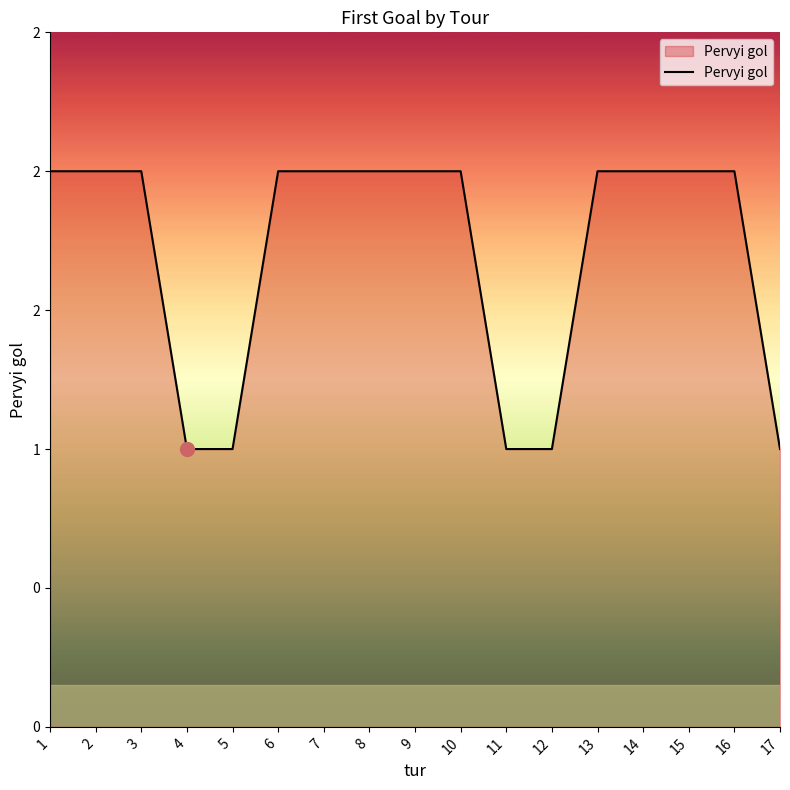

Is this an area chart (filled region under the line)?

Yes